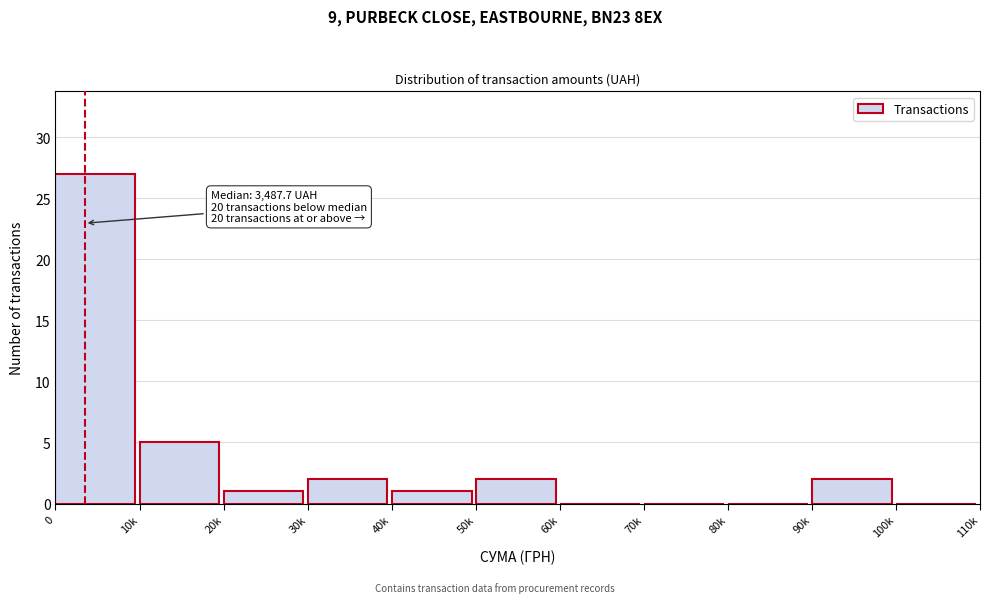

Reading left to right, what are all the values shown in this chart?

0=27	10k=5	20k=1	30k=2	40k=1	50k=2	60k=0	70k=0	80k=0	90k=2	100k=0